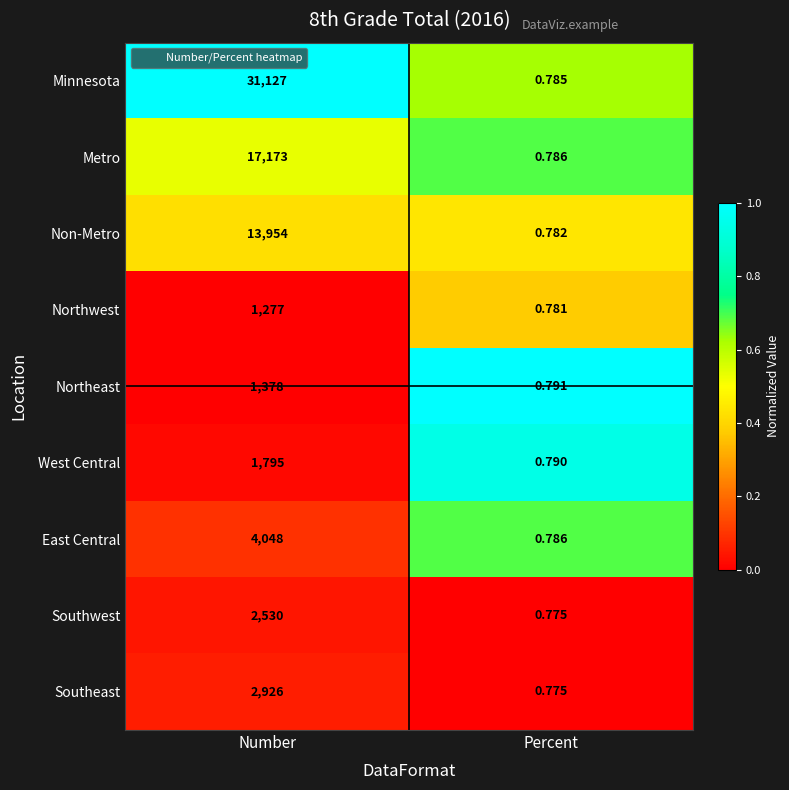

At which category is the sum across all series the highest?

Number